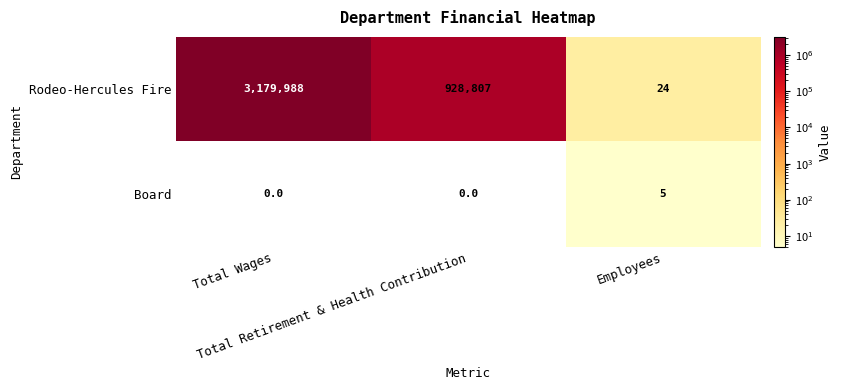

What is the sum of all Rodeo-Hercules Fire values?

4108819